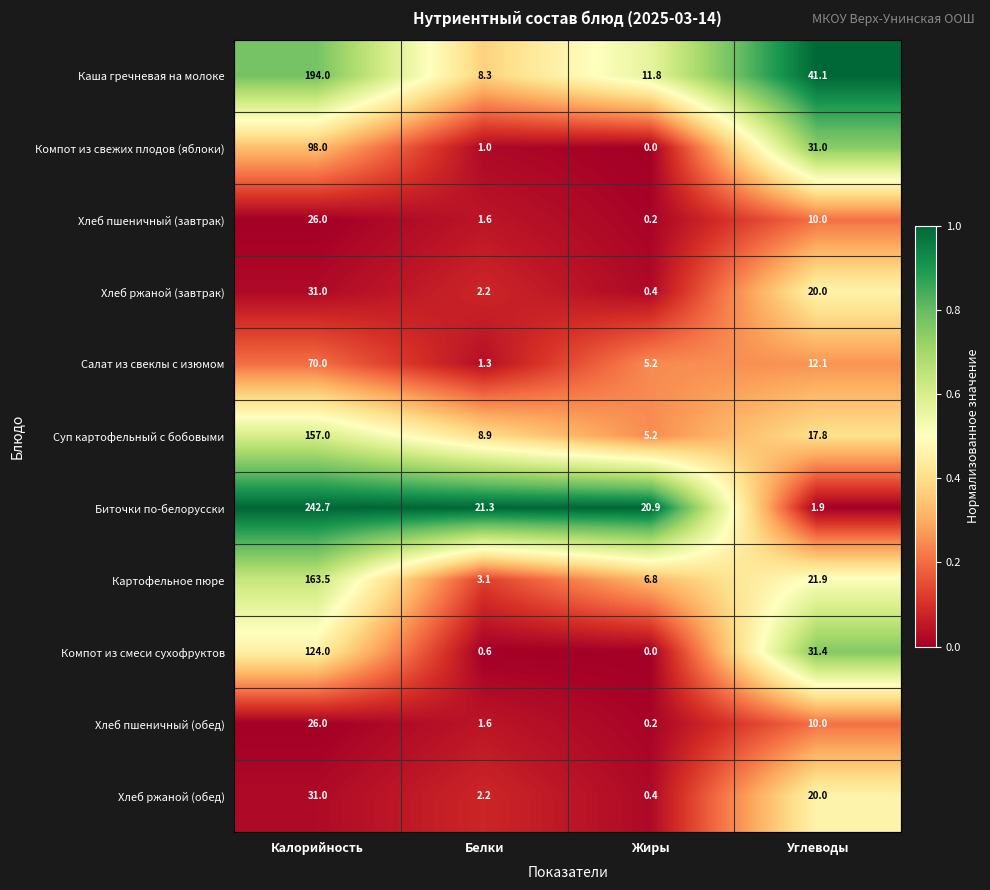

Rank the categories by Хлеб ржаной (завтрак) value from lowest to highest.

Жиры, Белки, Углеводы, Калорийность